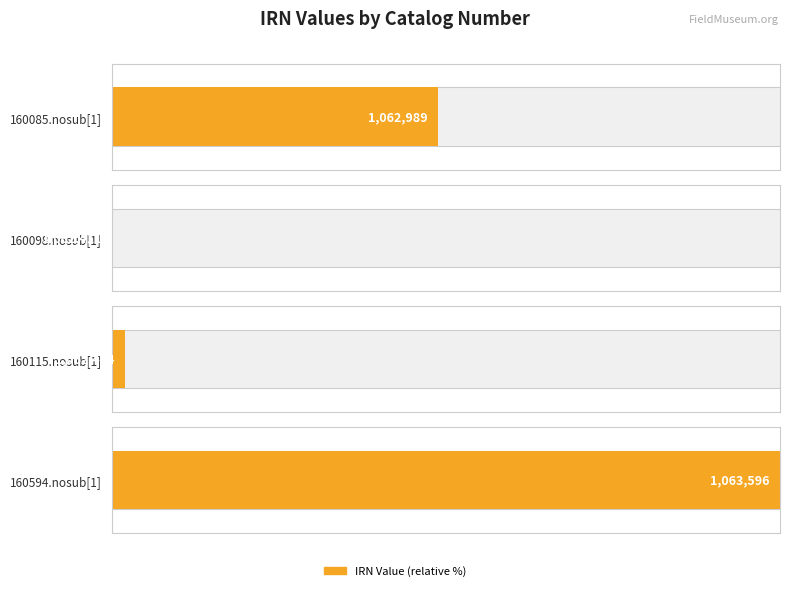

How many data points are above 1062989?

1